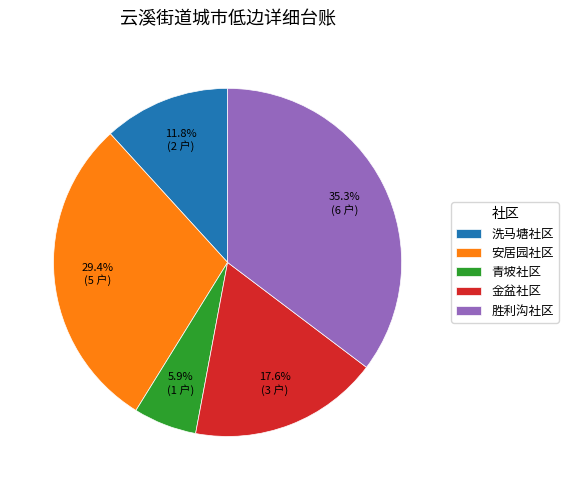

How much of the chart is everything except 胜利沟社区?

64.7%